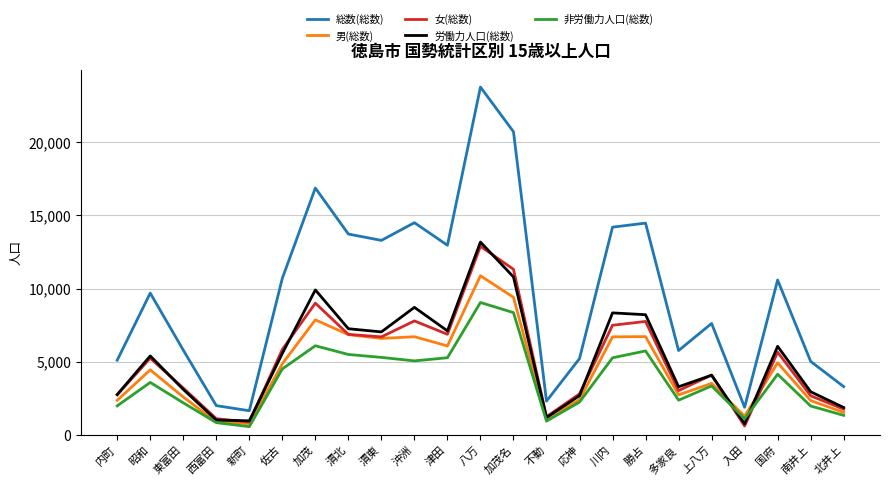

What is the maximum value for 総数(総数)?

23777